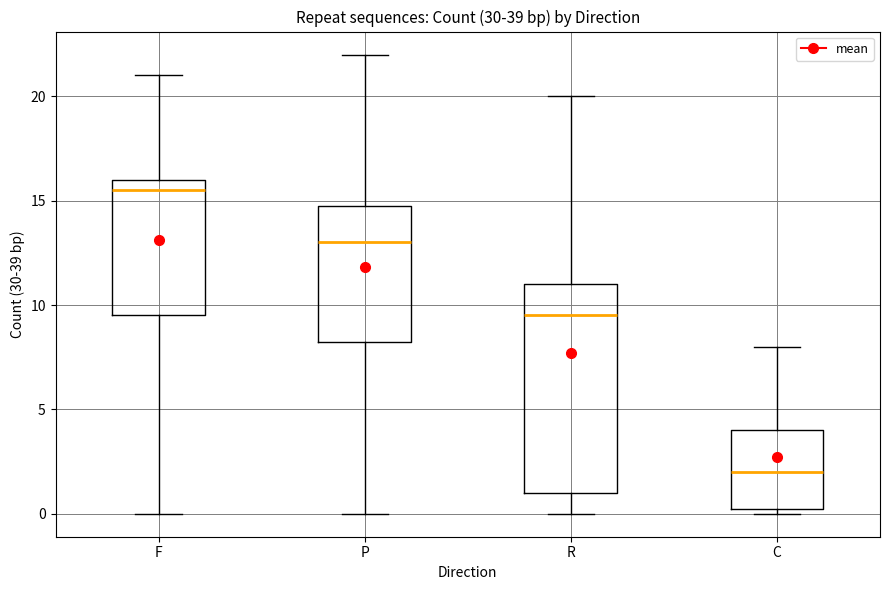

Which box's median line is the lowest?

C